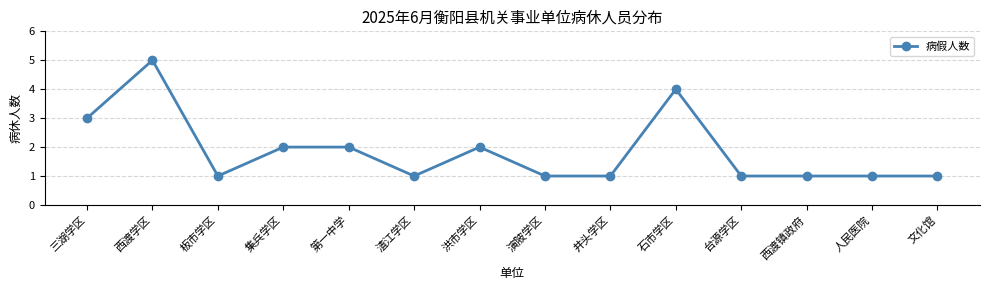

Approximately how many times larger is the value at 三湖学区 compared to 演陂学区?

3.0